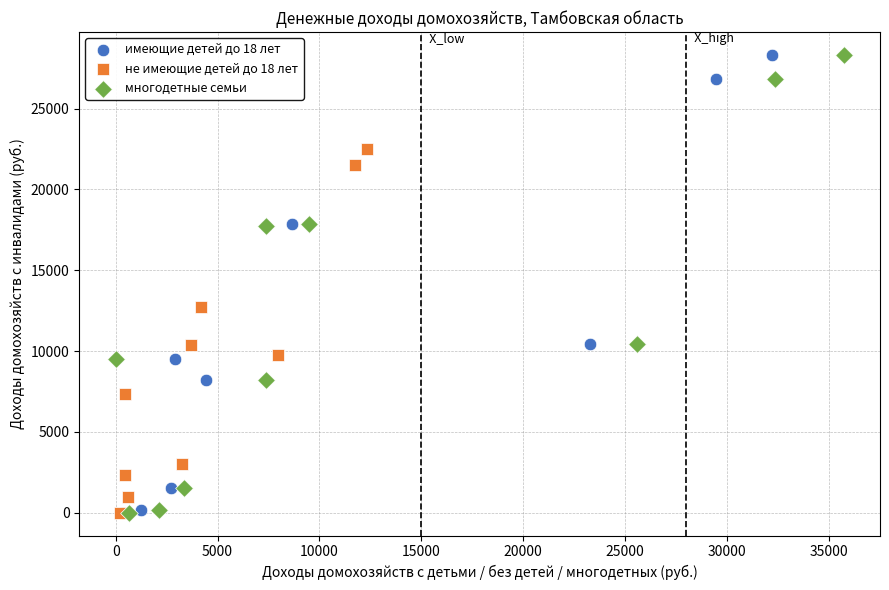

What are all the series names shown in the legend?

имеющие детей до 18 лет, не имеющие детей до 18 лет, многодетные семьи